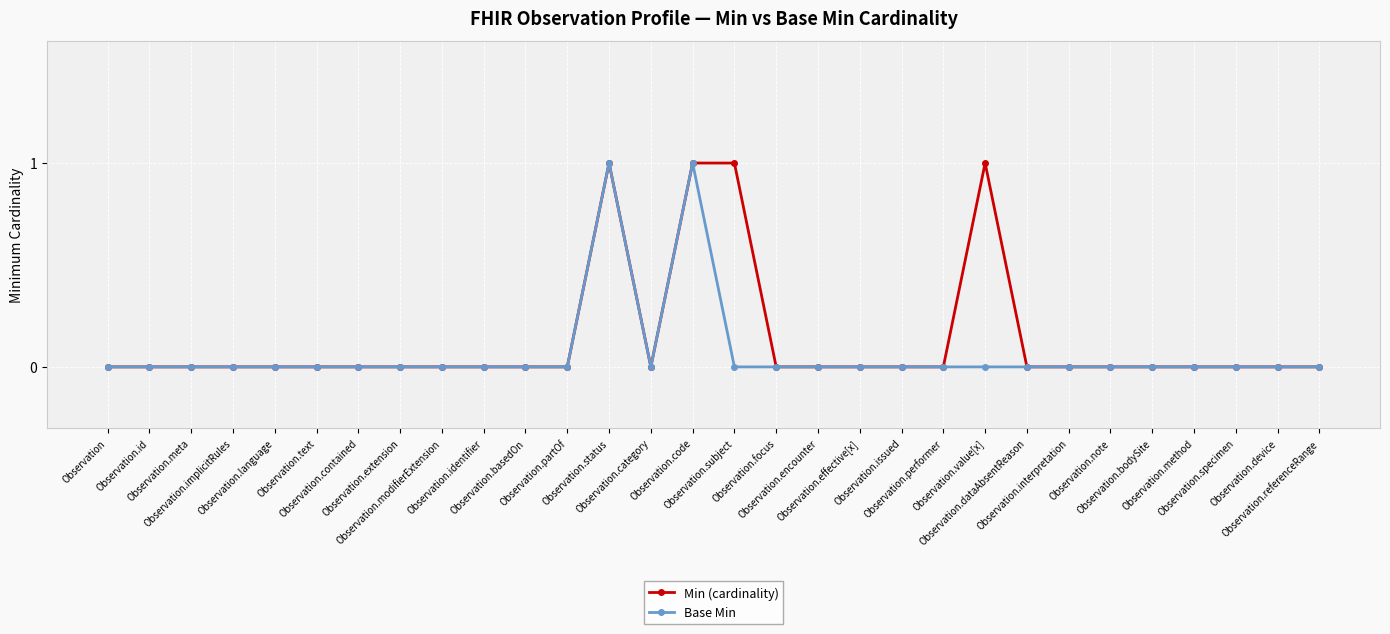

What position from the left is Observation.modifierExtension?

9